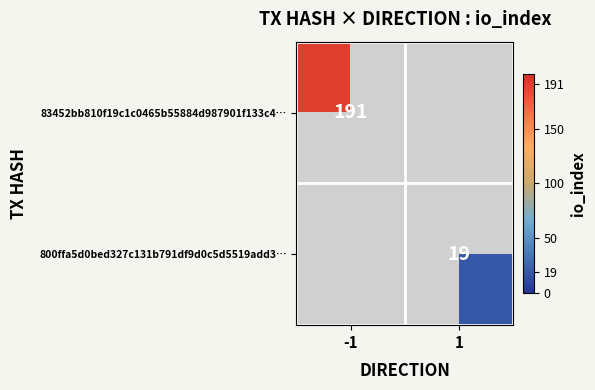

The value of 83452bb810f19c1c0465b55884d987901f133c4… at -1 is 79. True or false?

False